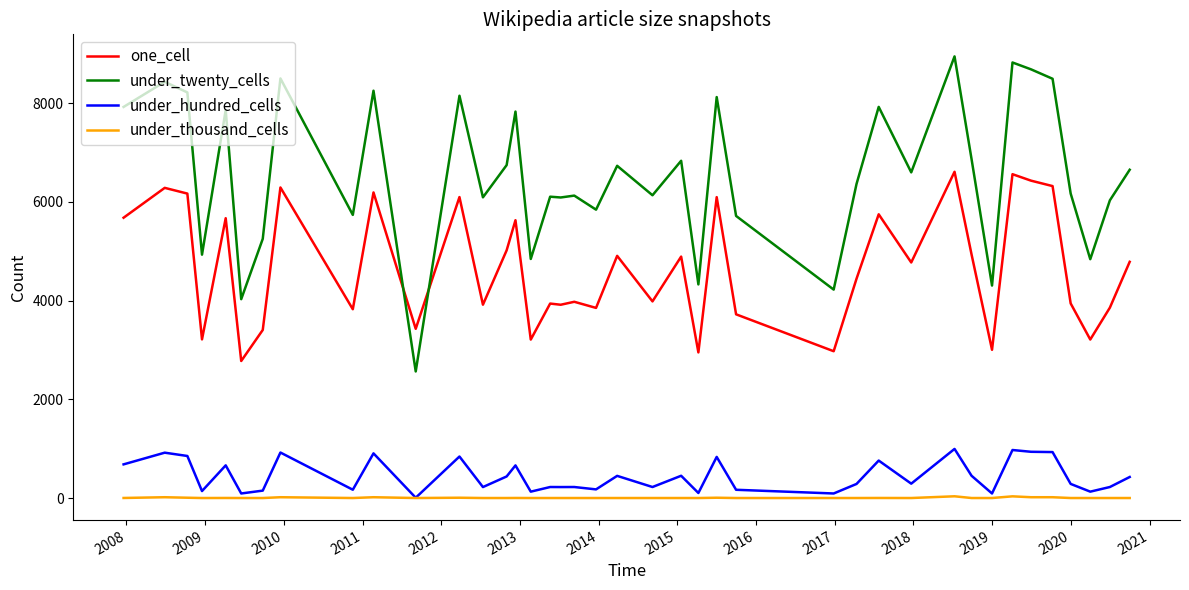

Which series has the largest range (max minus min)?

under_twenty_cells